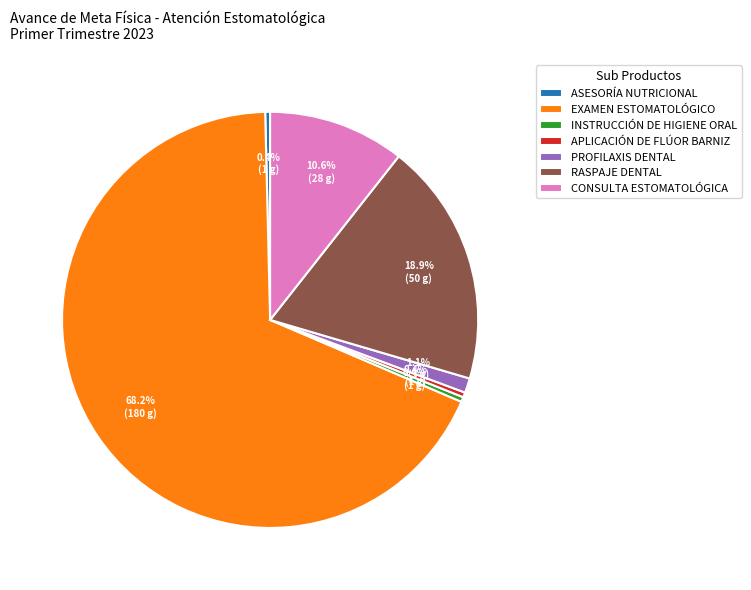

Which category has the biggest portion of the pie?

EXAMEN ESTOMATOLÓGICO